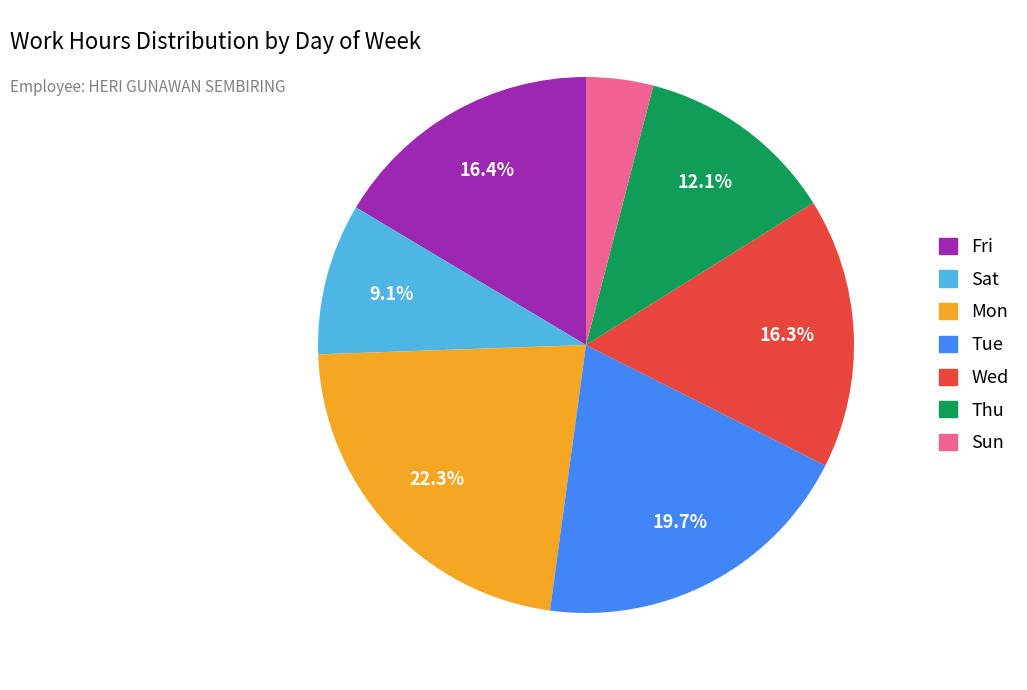

Does Sun account for over 50% of the chart?

No